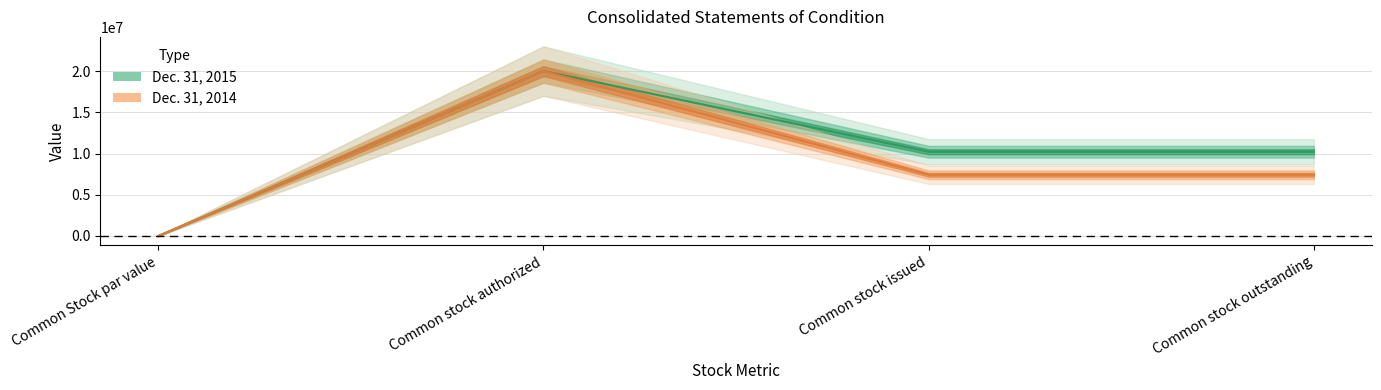

Count the Dec. 31, 2015 (line) values in the range 10220478 to 20000000.

3